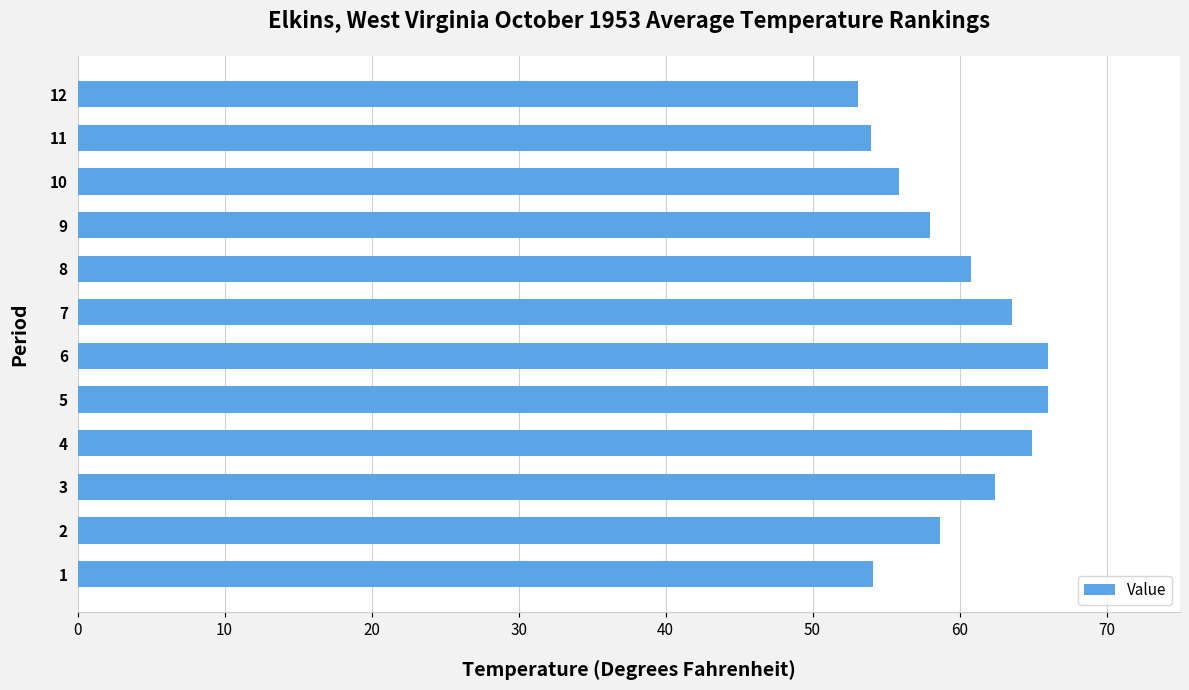

Count the number of categories in the chart.

12